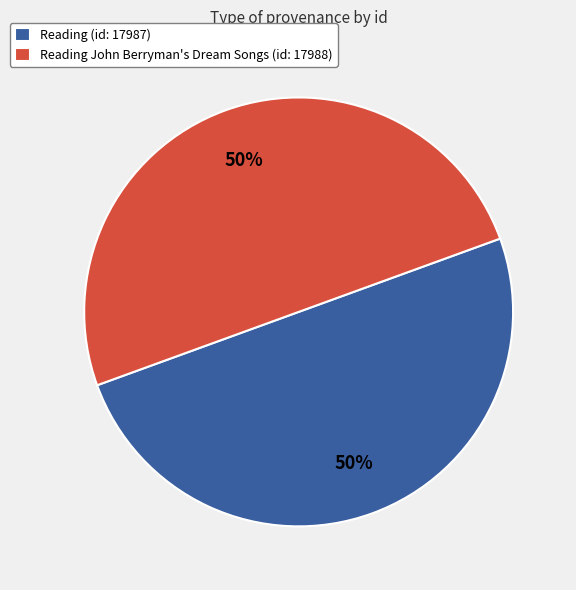

What is the ratio of the value at Reading John Berryman's Dream Songs (id: 17988) to the value at Reading (id: 17987)?

1.0